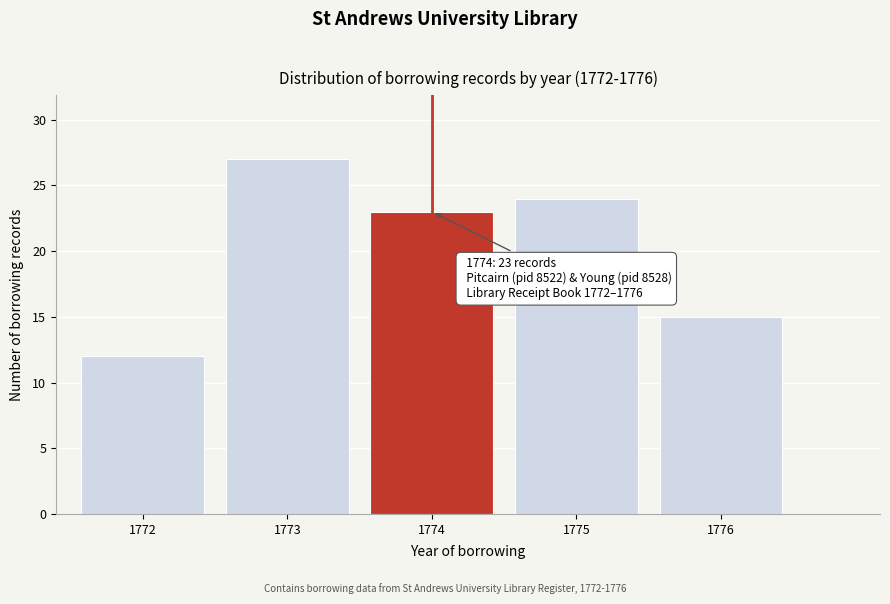

Reading left to right, what are all the values shown in this chart?

1772=12	1773=27	1774=23	1775=24	1776=15